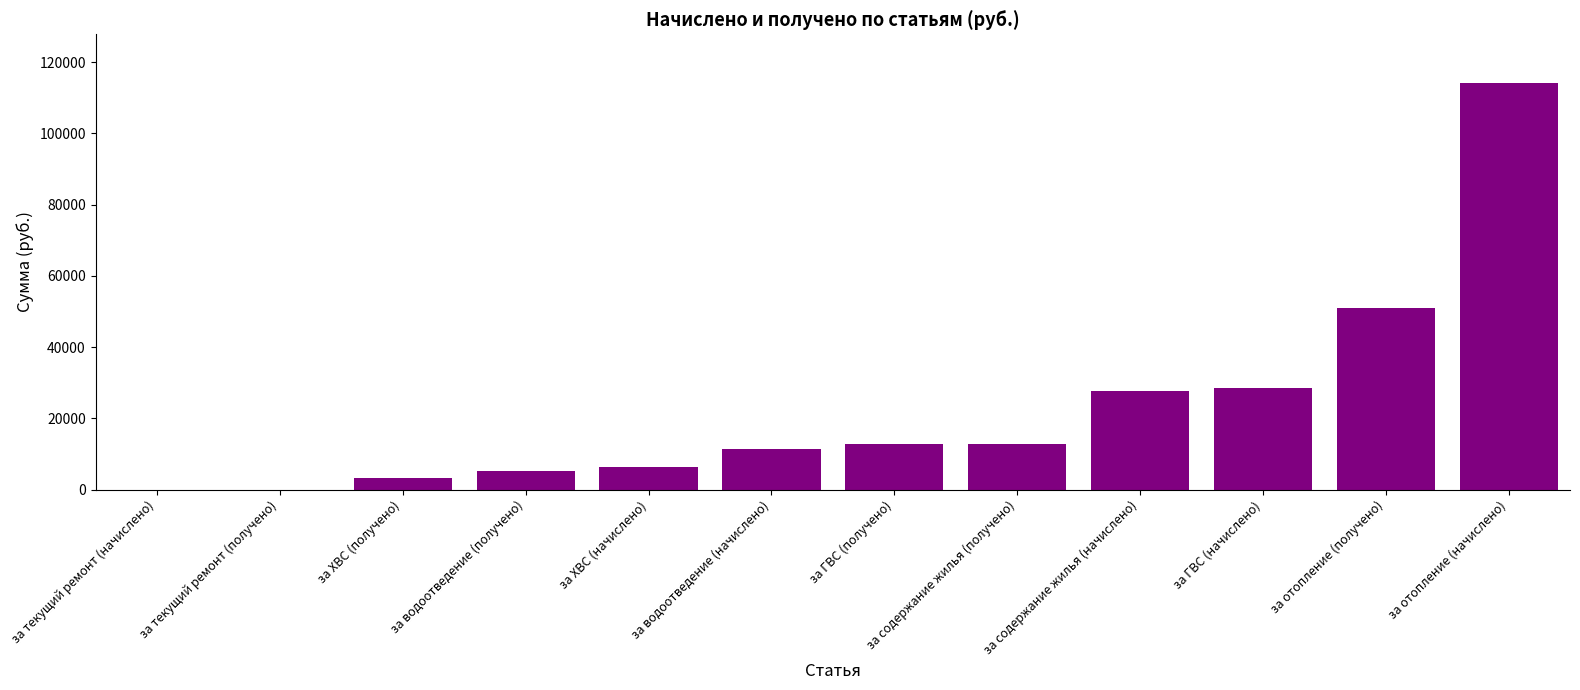

At which label is the value closest to 57051?

за отопление (получено)